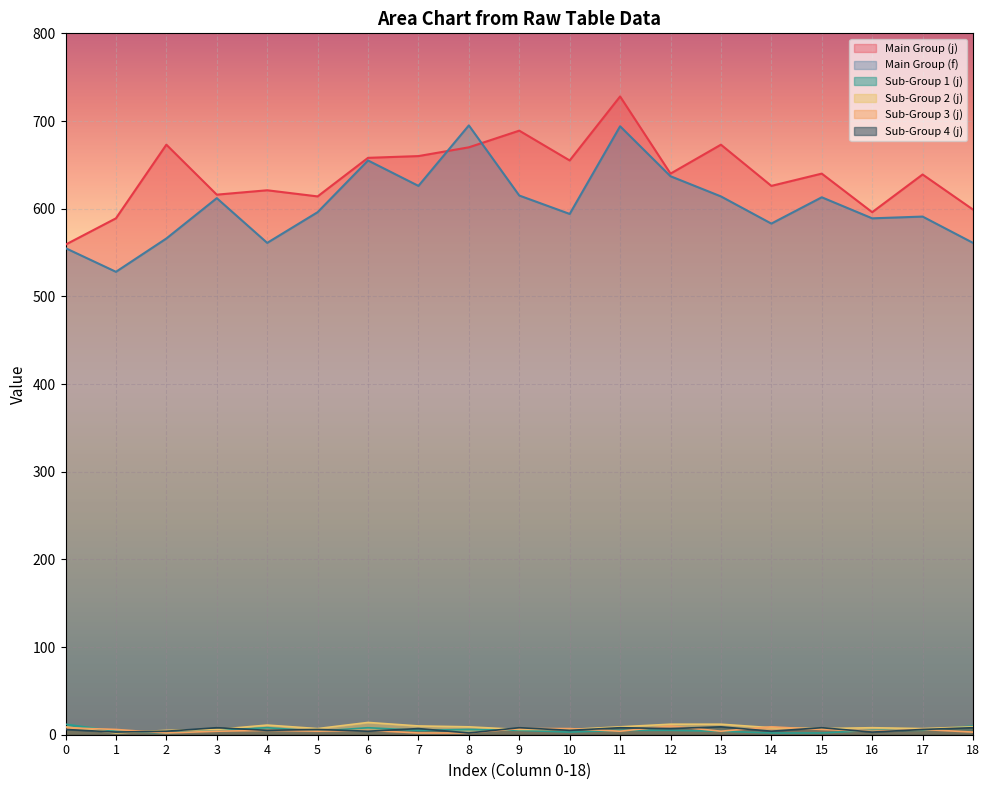

At how many categories does at least one series exceed 89?

19